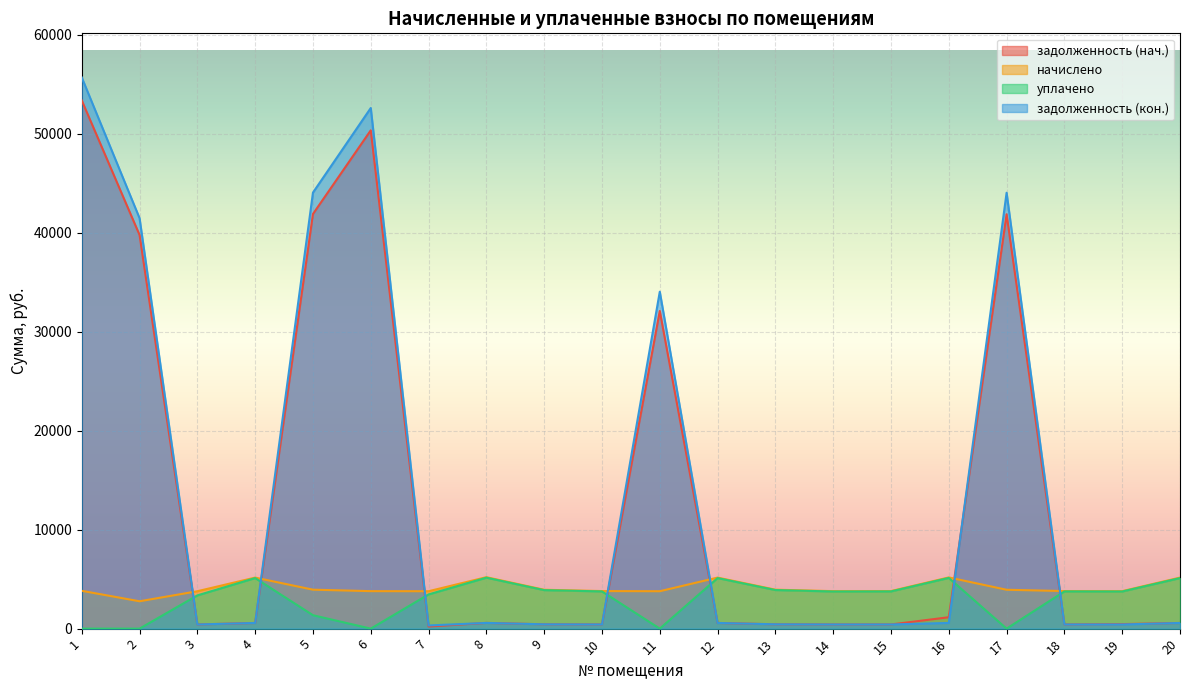

True or false: уплачено and задолженность (нач.) cross at least once.

True